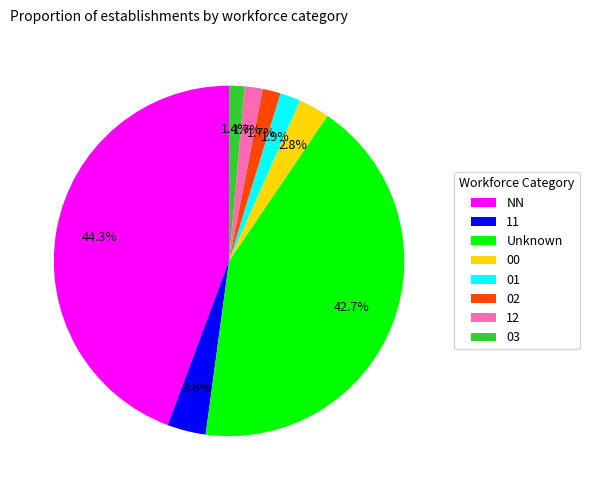

Does any single category account for the majority?

No